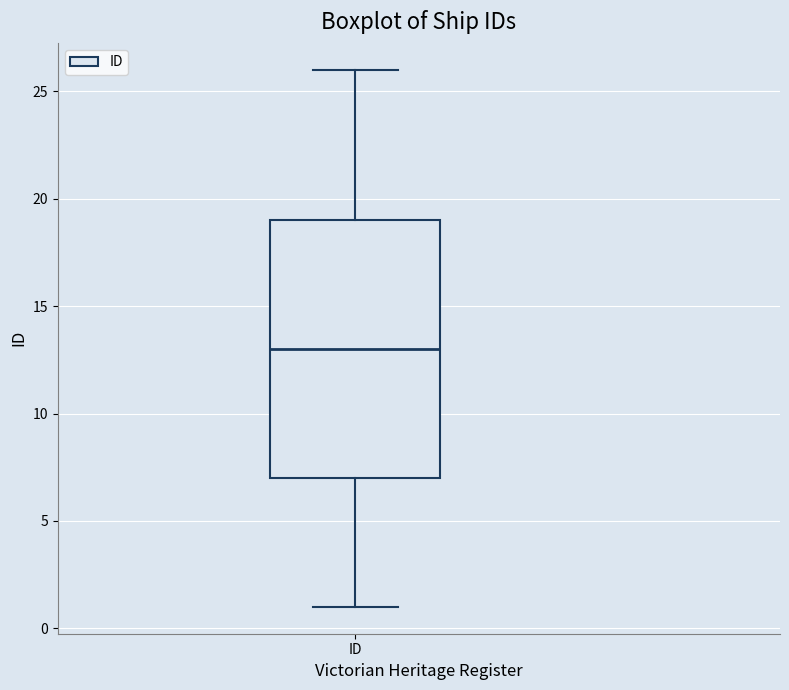

Transcribe this box plot: give where the median line is, the range the box spans, and where the two whiskers end, as read against the y-axis. The values are not printed on the chart, so give them approximately, as read against the axis.

median 13, box 7 to 19, whiskers 1 to 26